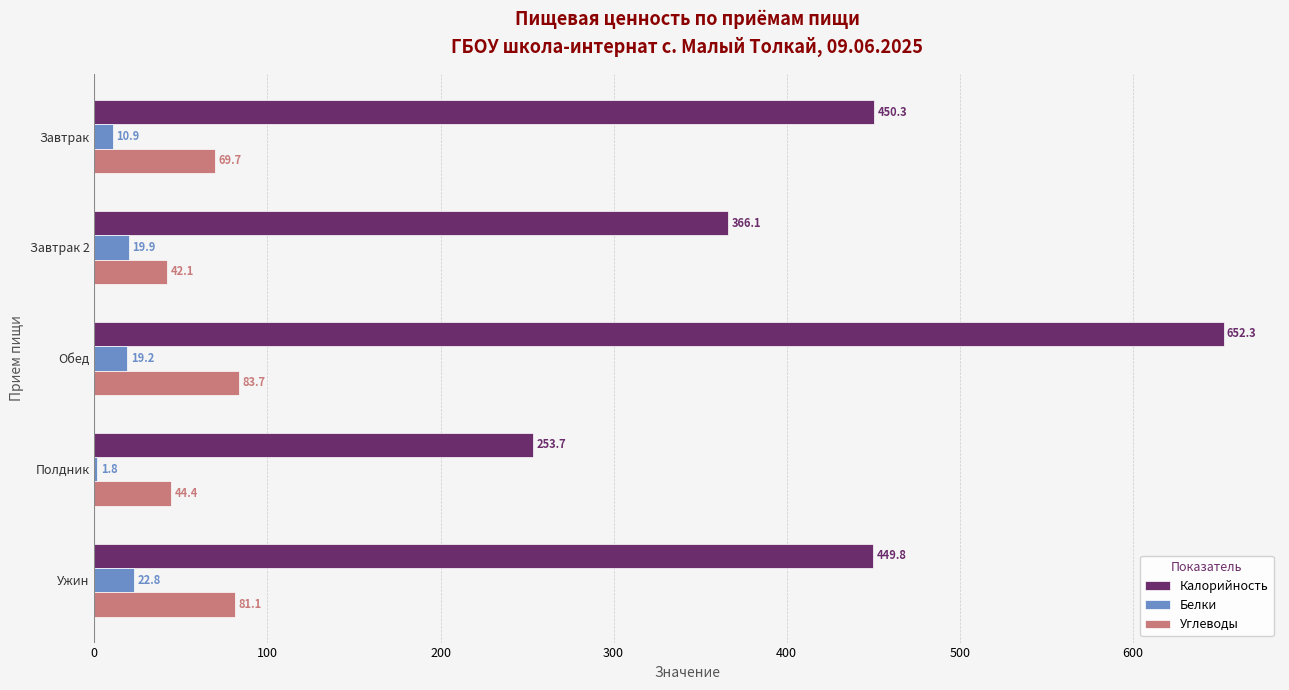

True or false: Калорийность has a value of 695.1 at Завтрак.

False